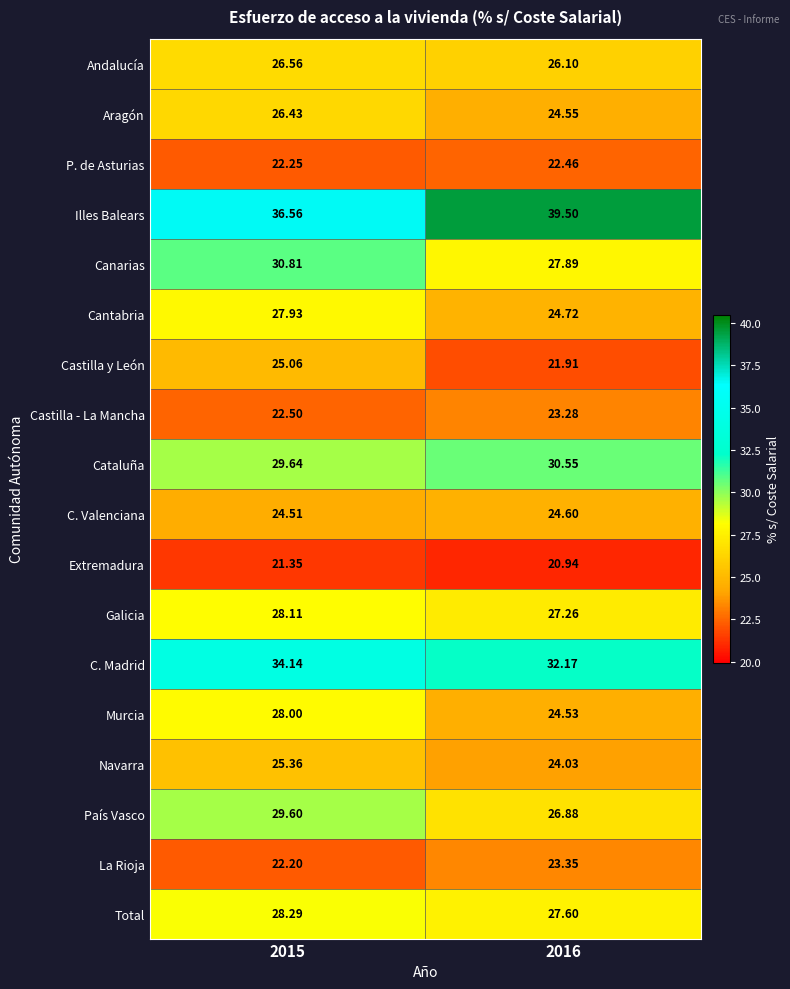

Which series has the largest range (max minus min)?

Murcia